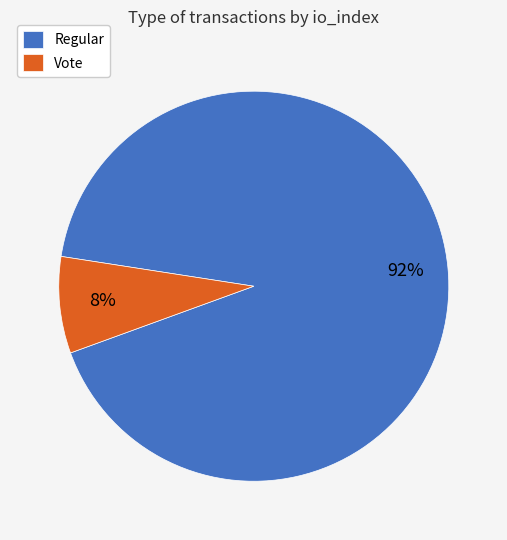

Does Regular account for over 50% of the chart?

Yes